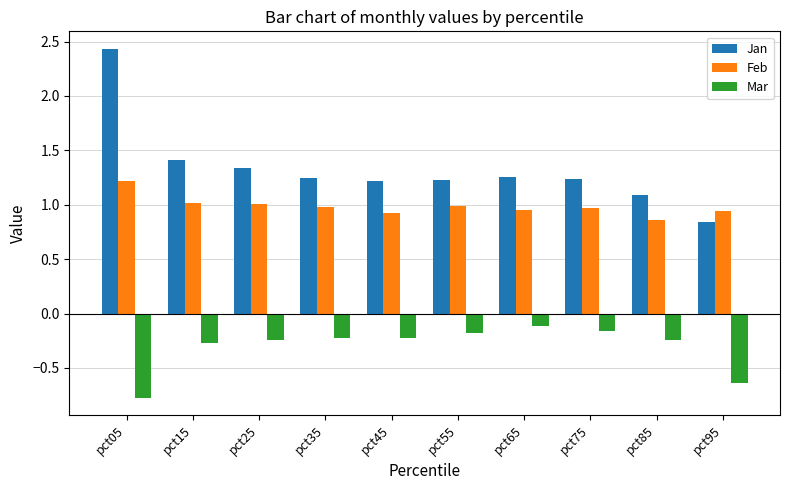

Is it true that Mar equals -0.3 at pct15?

True